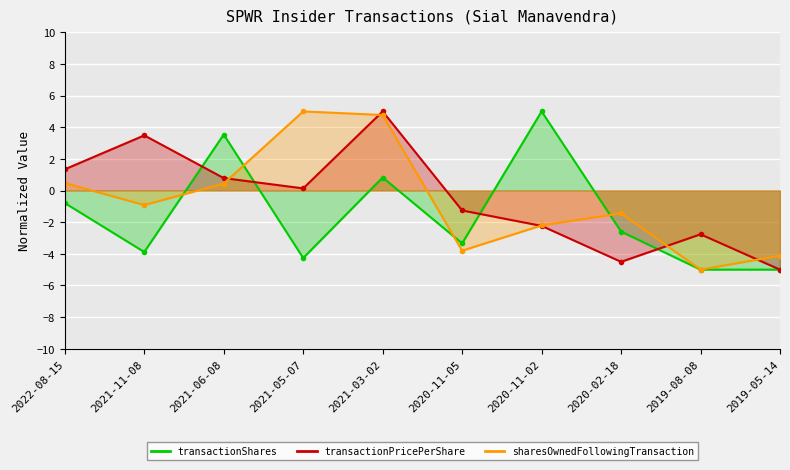

Between which two adjacent categories do sharesOwnedFollowingTransaction and transactionPricePerShare first intersect?

2021-06-08 and 2021-05-07